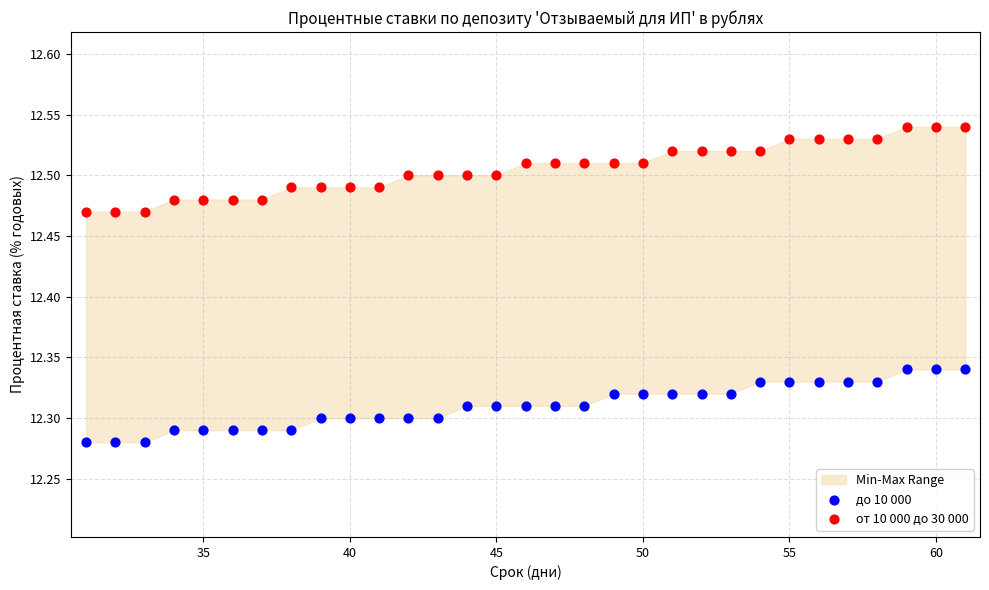

What is the X range (max minus min) for the scatter plot?

30.0